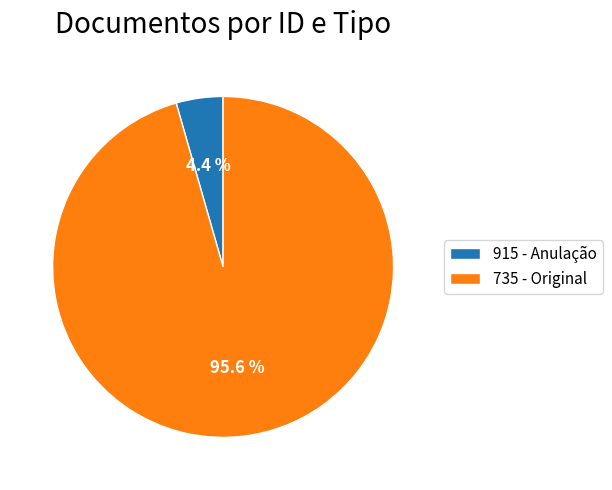

To the nearest percent, what is the difference between the 735 - Original and 915 - Anulação slice percentages?

91%